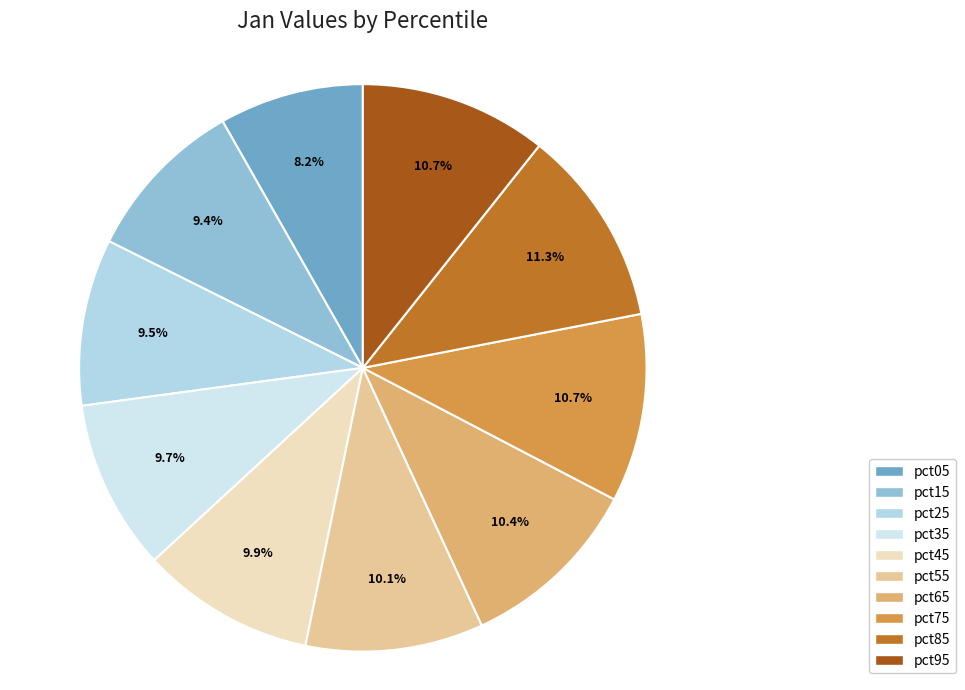

Is it true that pct95 is 11% of the pie?

True